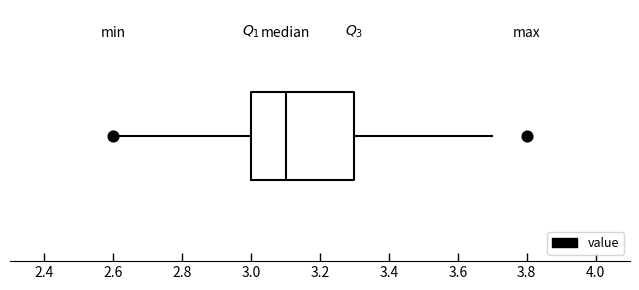

Where is the right edge of the box on the x-axis? The values are not printed on the chart, so give them approximately, as read against the axis.

3.3